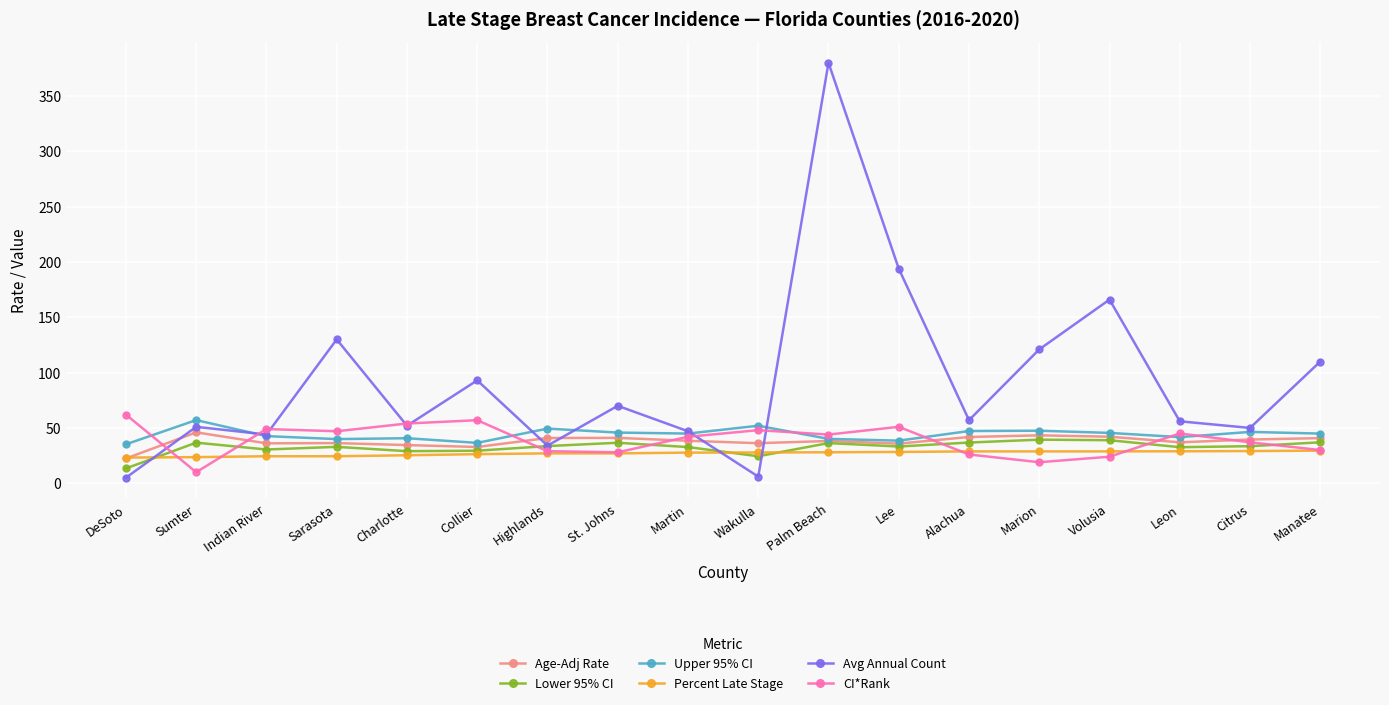

What is the total value across all series at DeSoto?

161.2